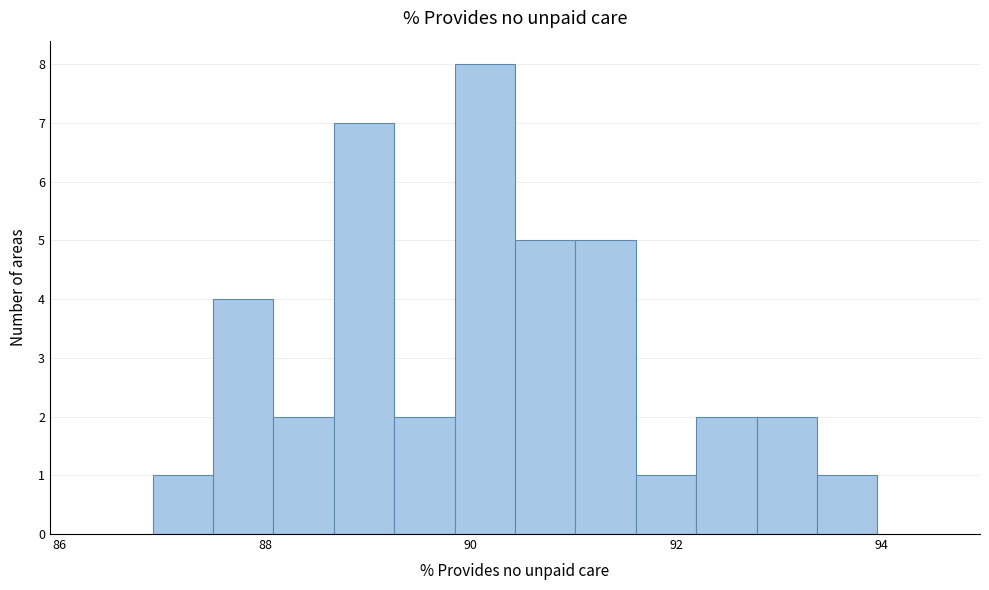

Read against the x-axis, roughly where is the centre of the tallest bar?

90.2